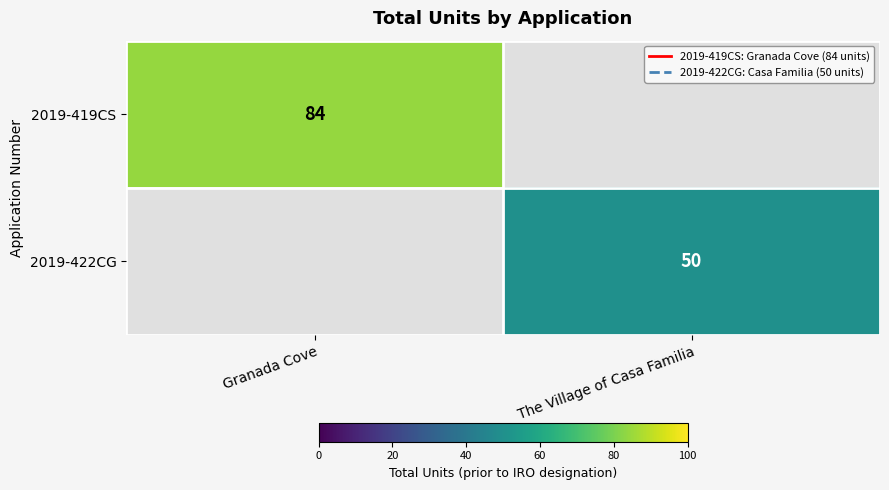

Which category has the highest value across all series?

Granada Cove